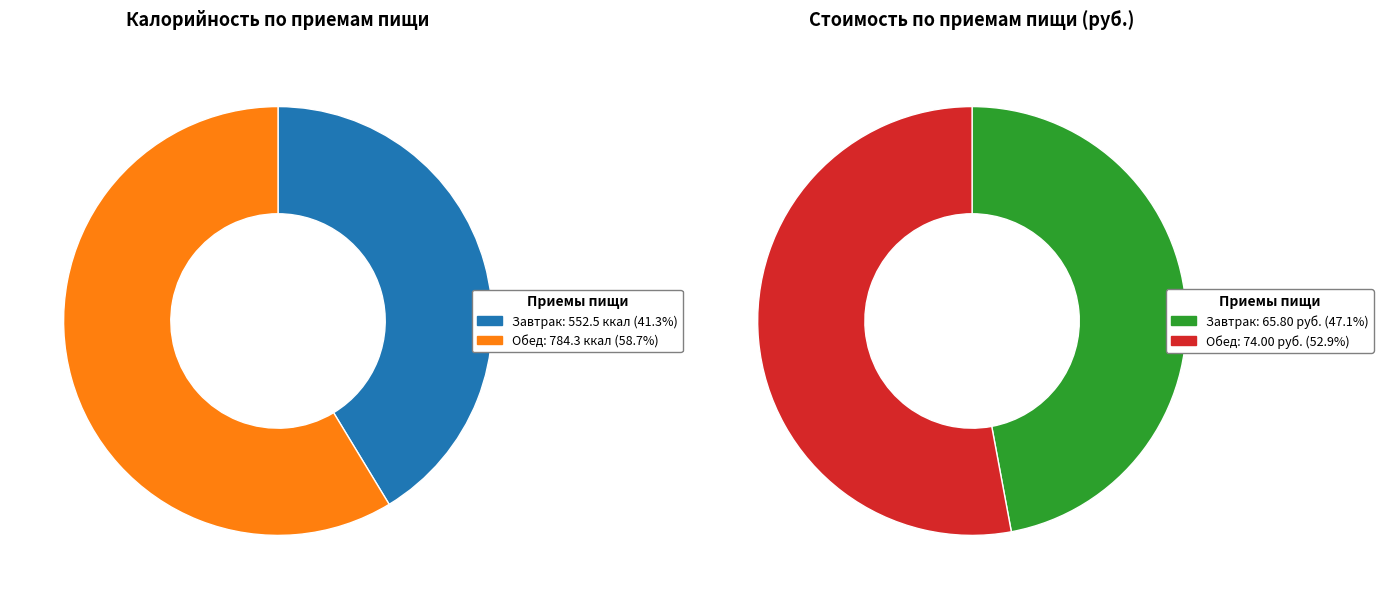

To the nearest percent, what is the difference between the largest and smallest slice percentages?

6%